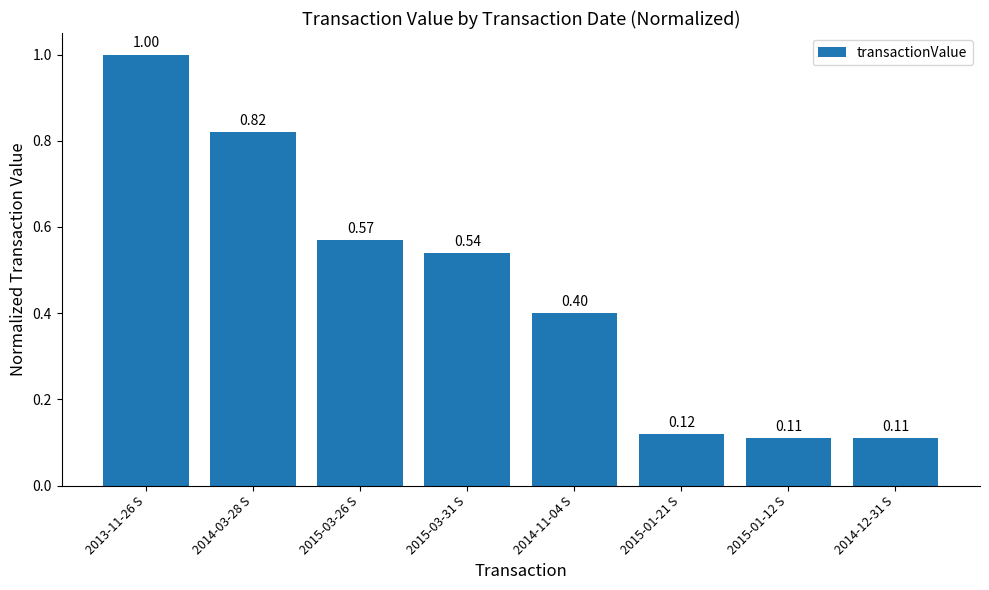

Which has a higher value, 2014-11-04 S or 2015-01-12 S?

2014-11-04 S